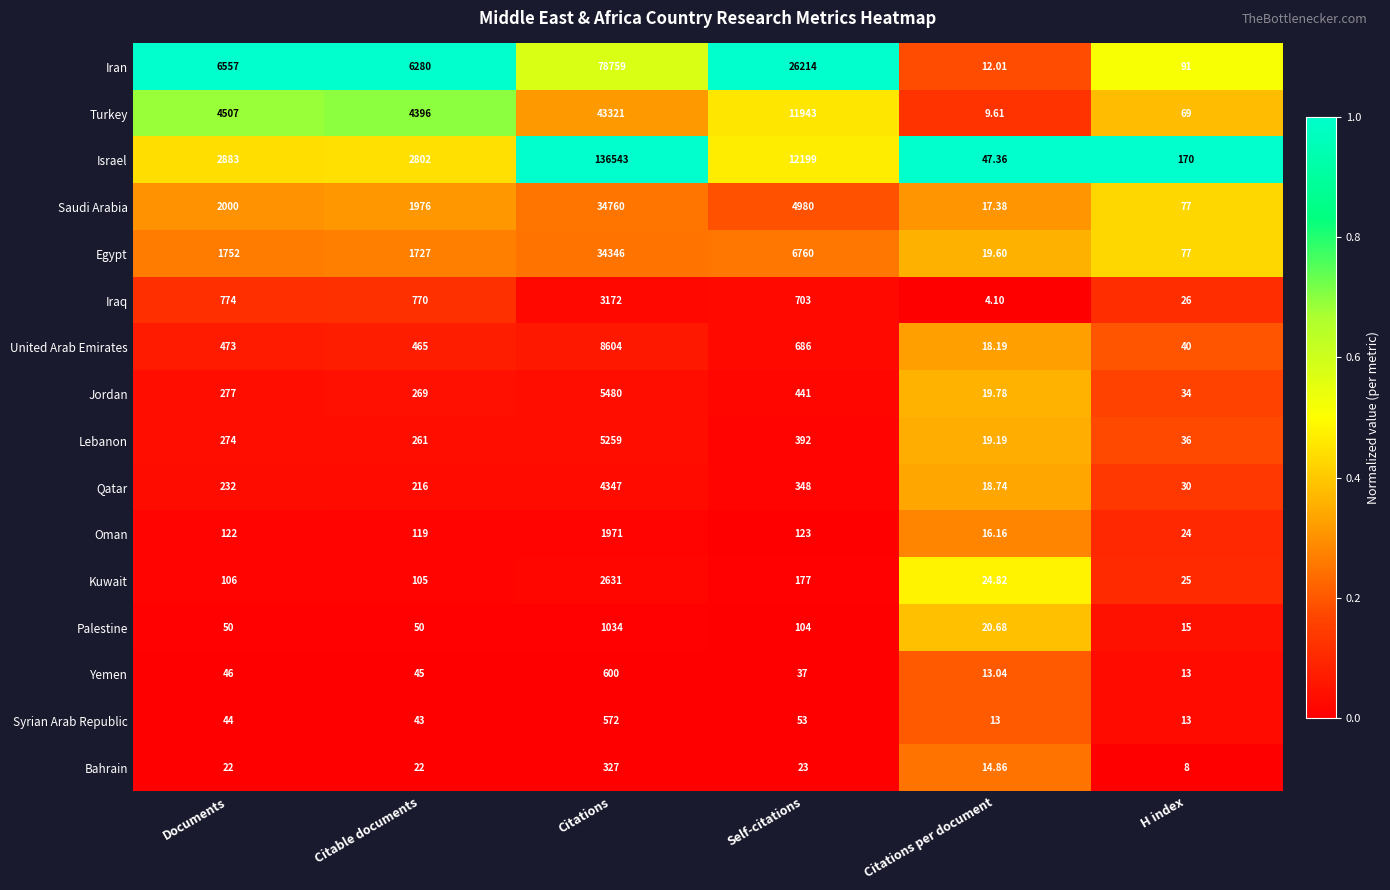

Which category has the lowest value across all series?

Citations per document